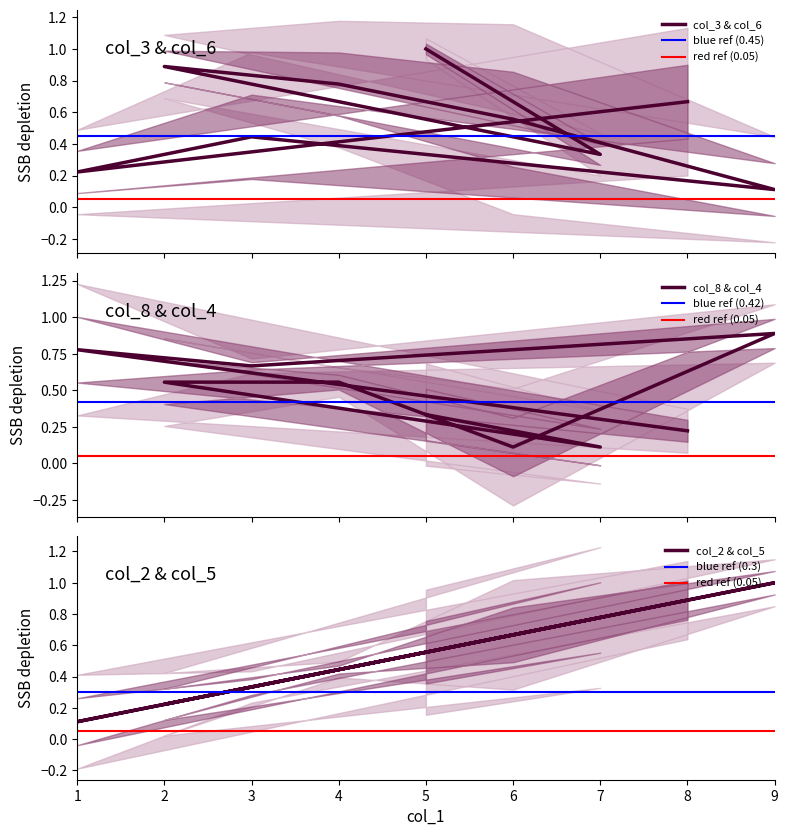

Reading right to left, what are all the values shown in this chart?

col_3: 0.7	0.2	0.4	0.1	0.6	0.8	0.9	0.3	1.0
col_8: 0.2	0.8	0.7	0.9	0.1	0.6	0.6	0.1	0.3
col_2: 0.9	0.1	0.3	1.0	0.7	0.4	0.2	0.8	0.6